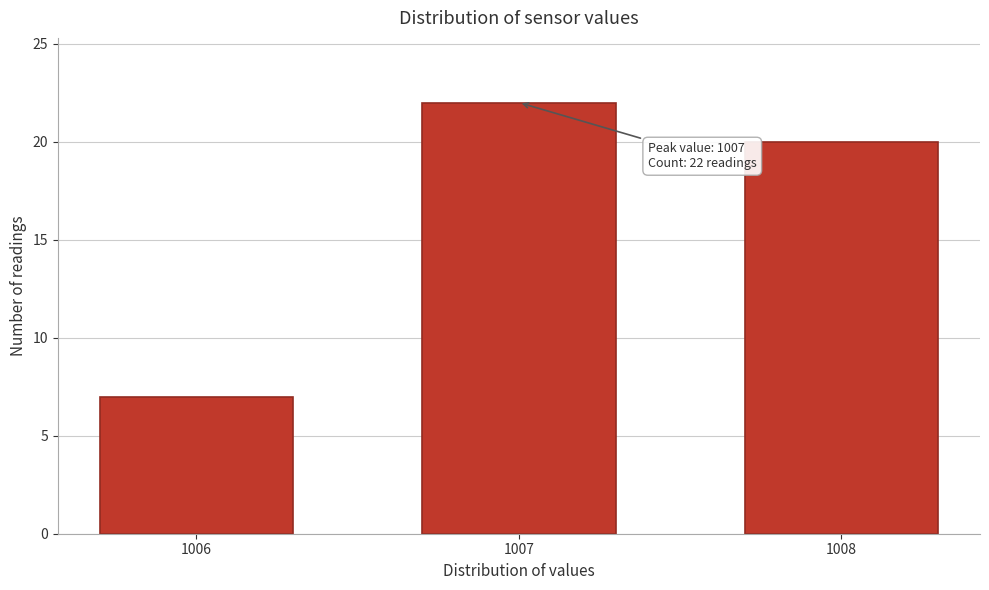

Reading right to left, transcribe all the data shown in this chart.

1008=20	1007=22	1006=7